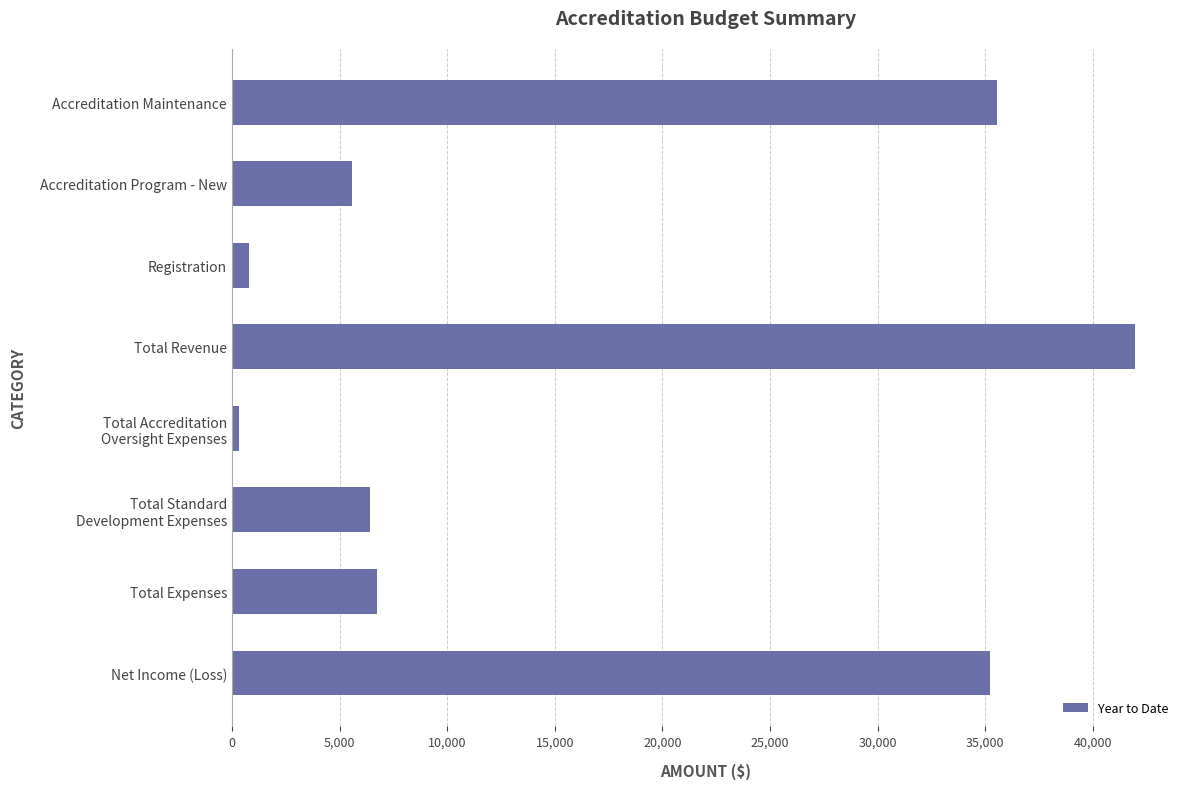

What is the value of the 4th bar from the top?

41950.0